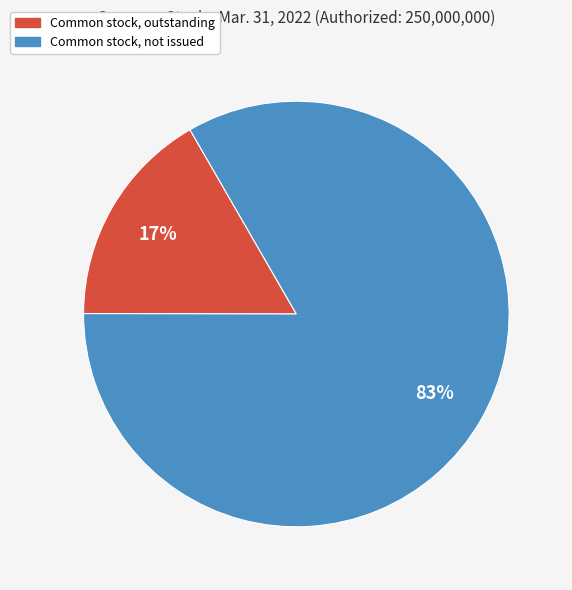

The Common stock, not issued slice represents 83% of the pie. True or false?

True